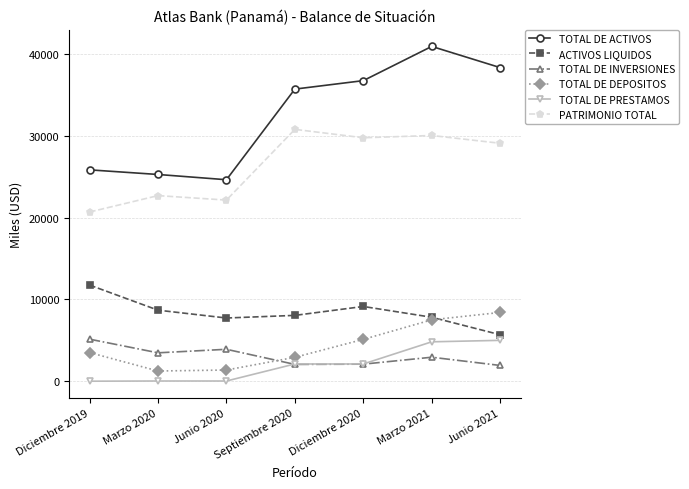

Which series has the widest spread of values?

TOTAL DE ACTIVOS